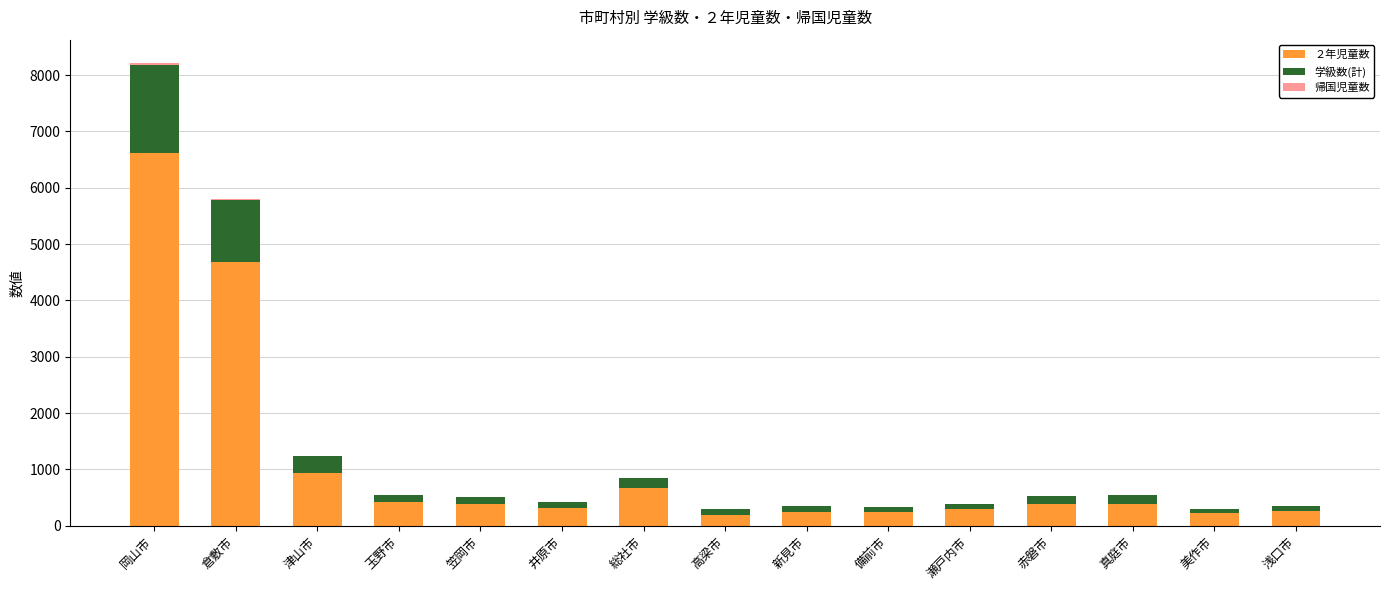

At which category is the sum across all series the highest?

岡山市